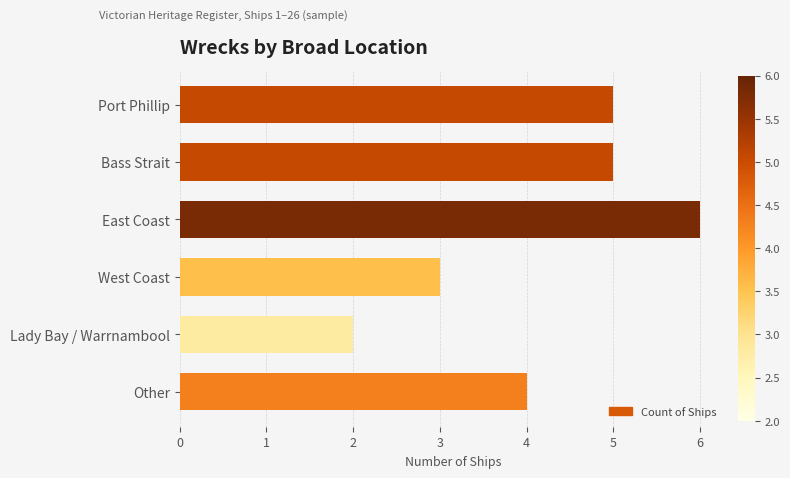

What is the label of the 2nd bar from the bottom?

Lady Bay / Warrnambool